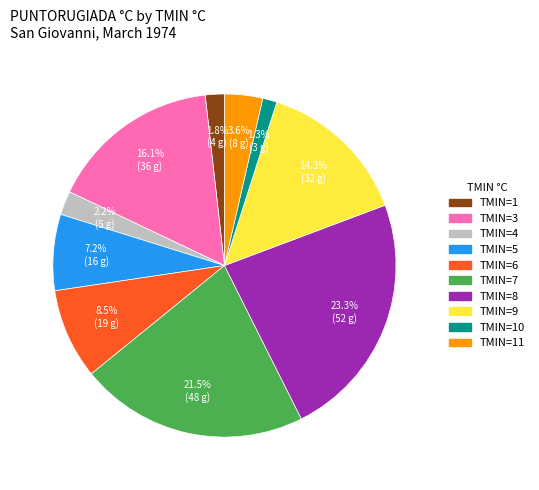

Does any single category account for the majority?

No